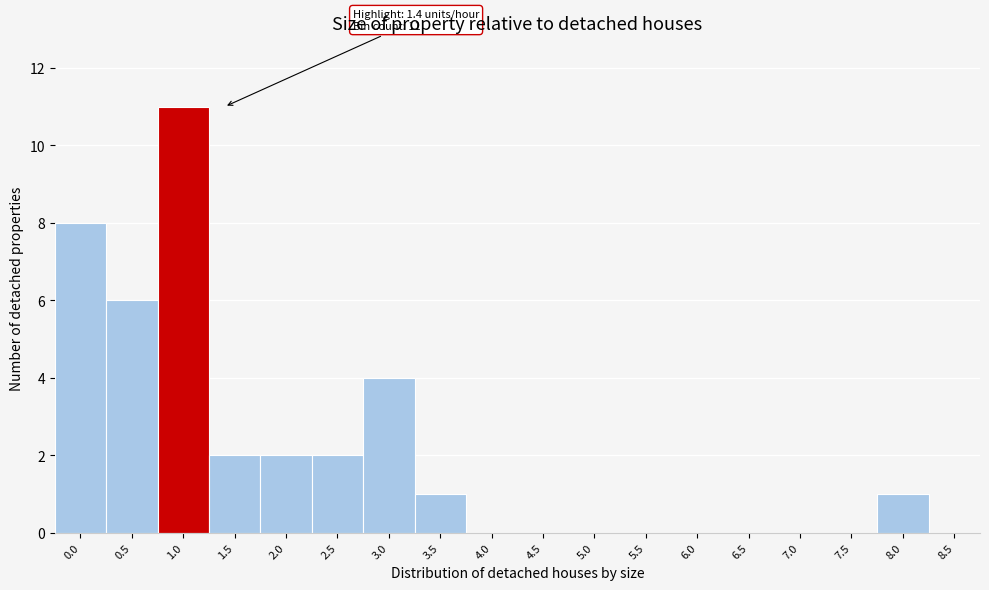

Reading right to left, transcribe all the data shown in this chart.

8.5=0	8.0=1	7.5=0	7.0=0	6.5=0	6.0=0	5.5=0	5.0=0	4.5=0	4.0=0	3.5=1	3.0=4	2.5=2	2.0=2	1.5=2	1.0=11	0.5=6	0.0=8